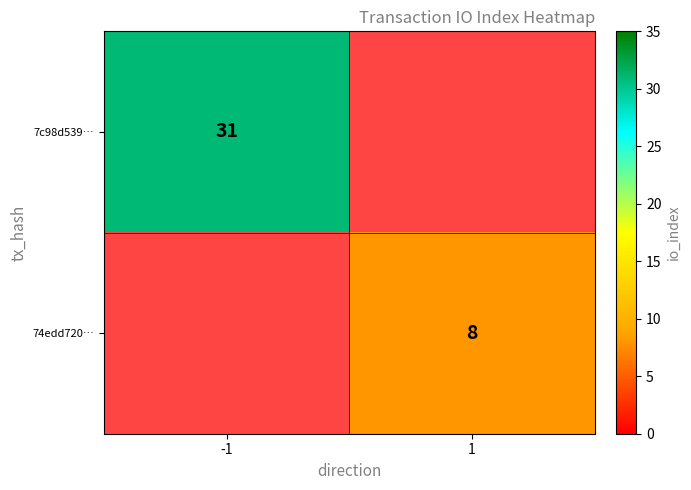

Is the value of 7c98d539… at -1 greater than the value of 74edd720… at 1?

Yes